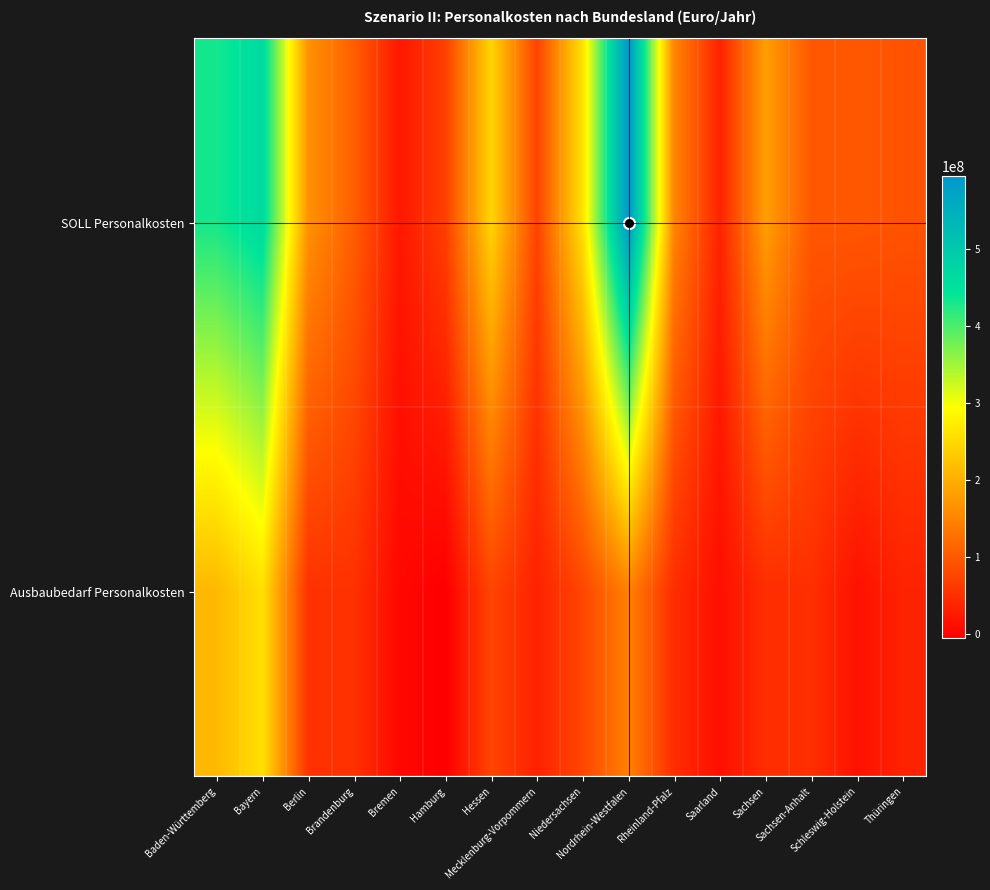

At which category is the sum across all series the highest?

Nordrhein-Westfalen